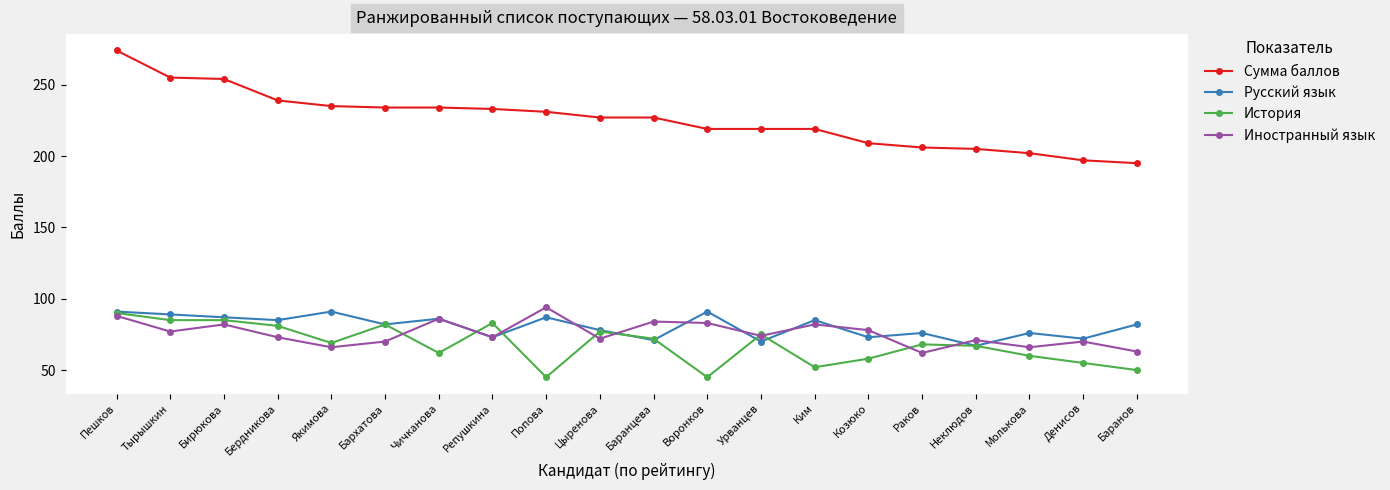

How many distinct data groups are displayed?

4